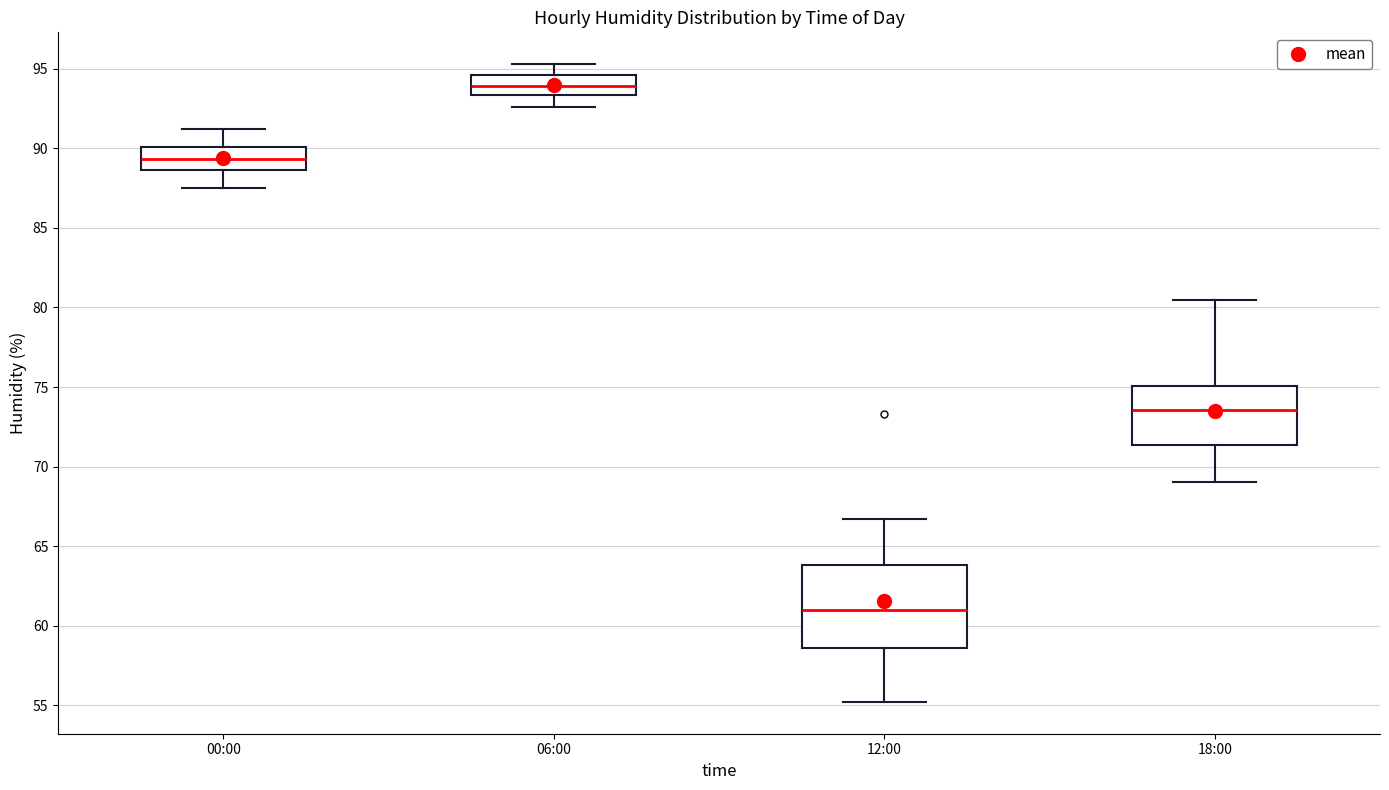

Which box is the tallest, from its lower edge to its upper edge?

12:00